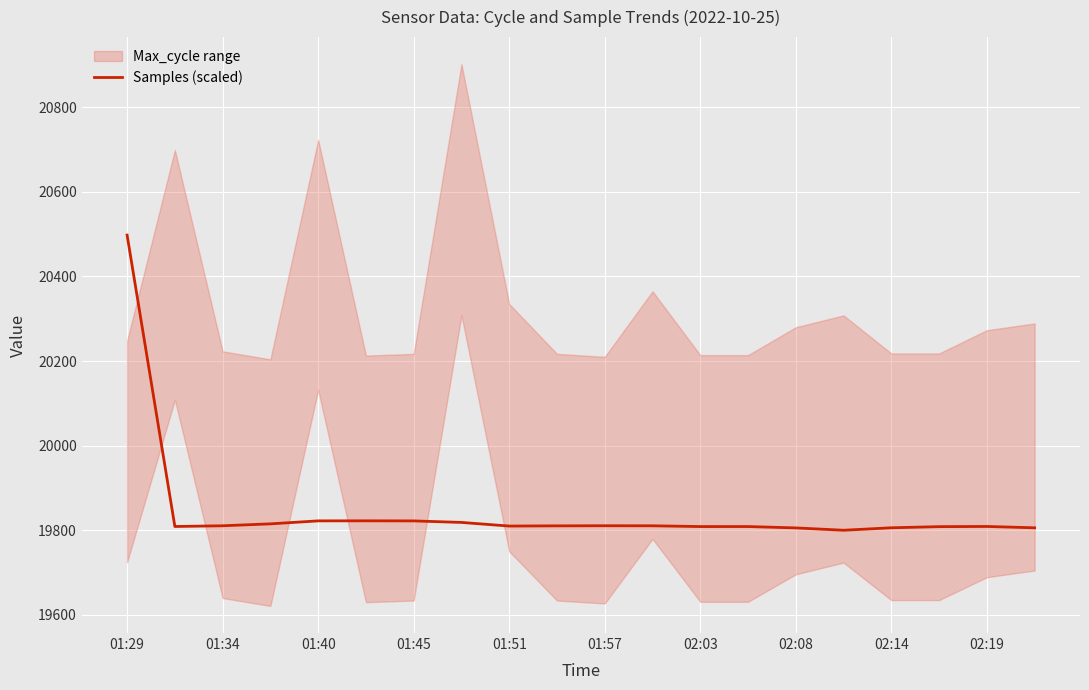

The value of Samples (scaled) at 01:57 is 4577.2. True or false?

False